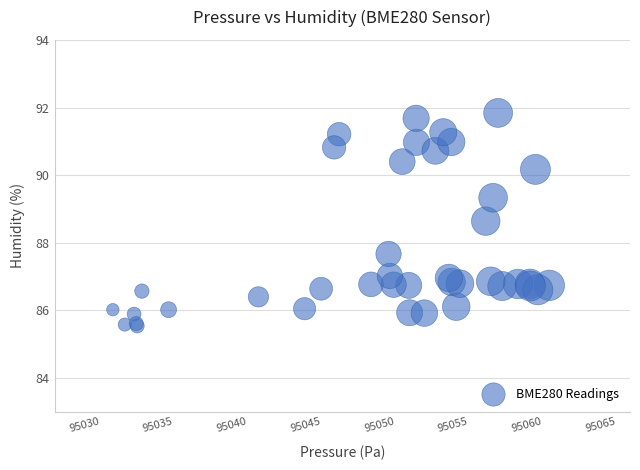

What Y value in the scatter plot is closest to 88?

87.7